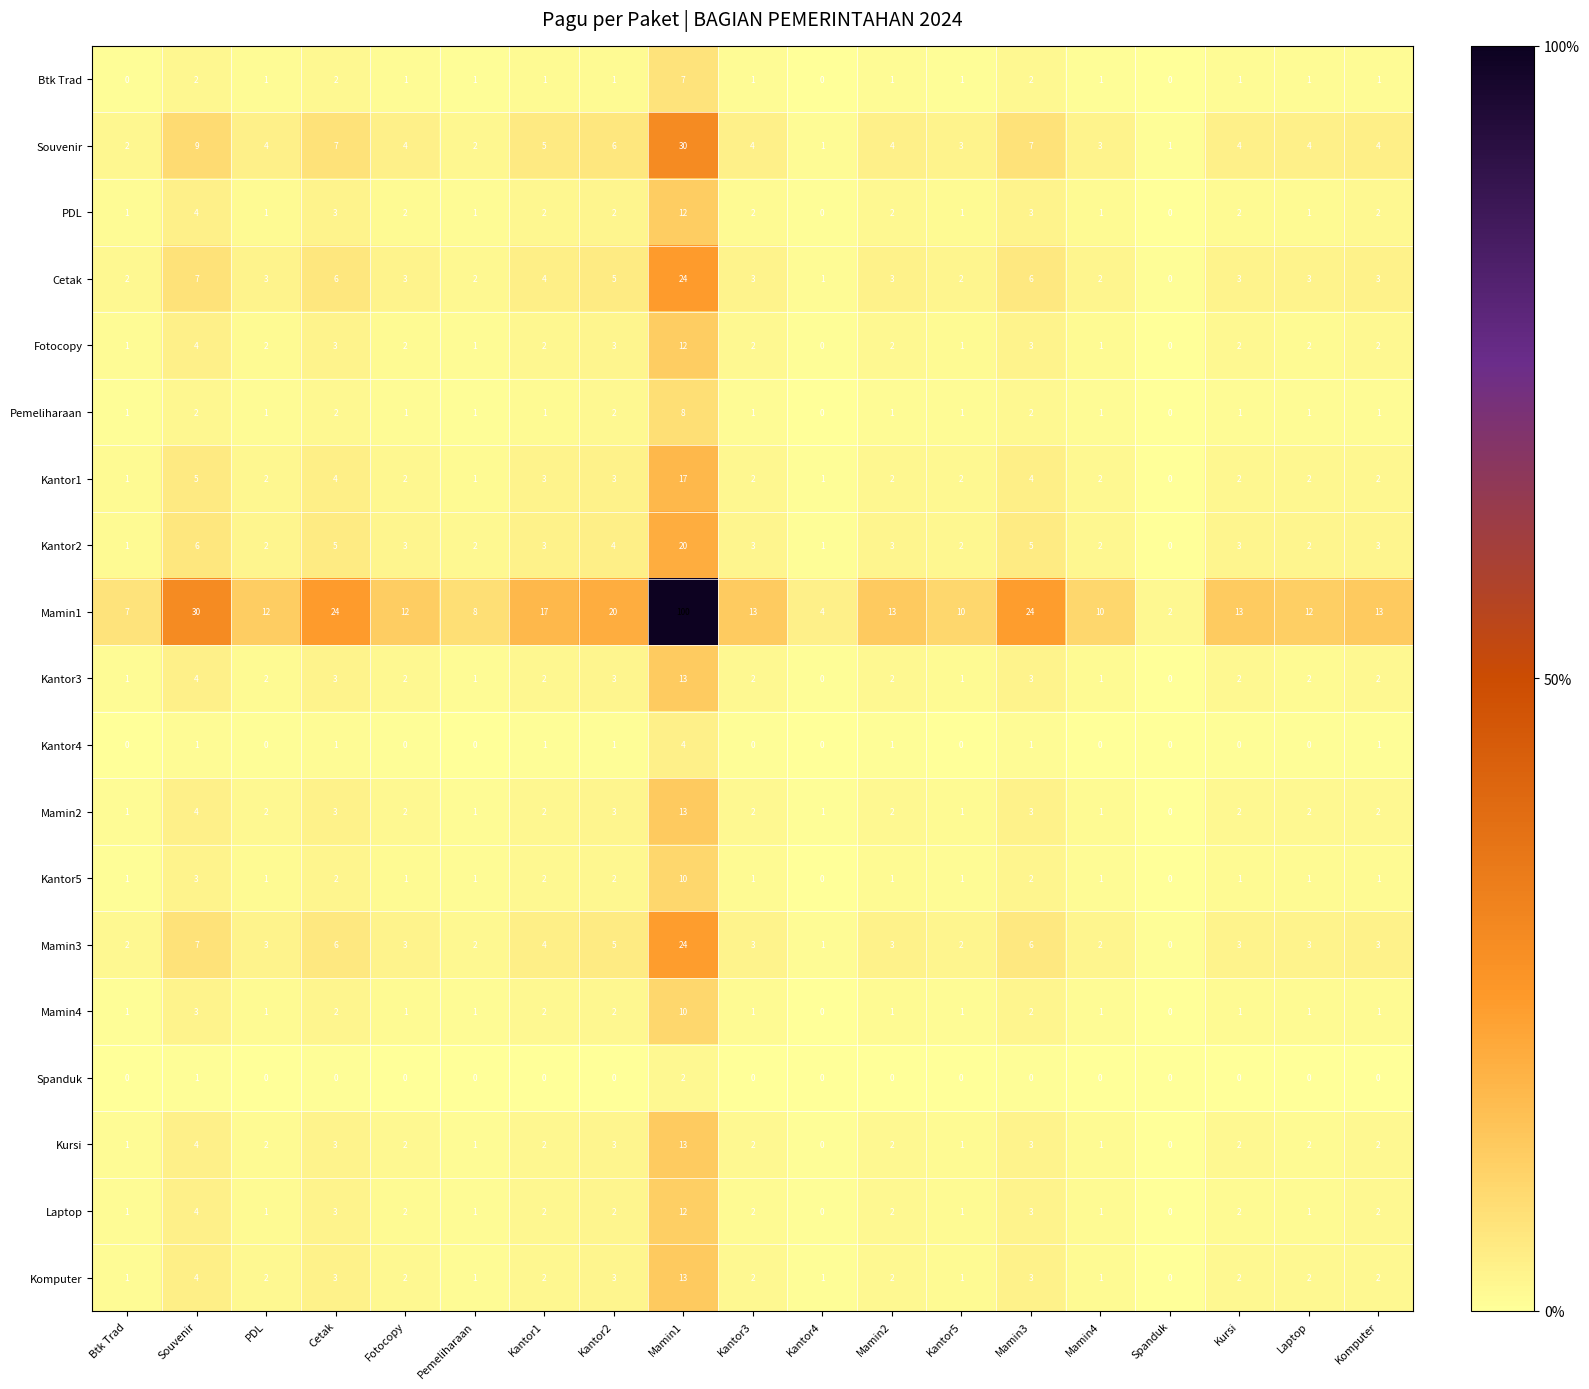

Which series has the largest total across all categories?

Mamin1